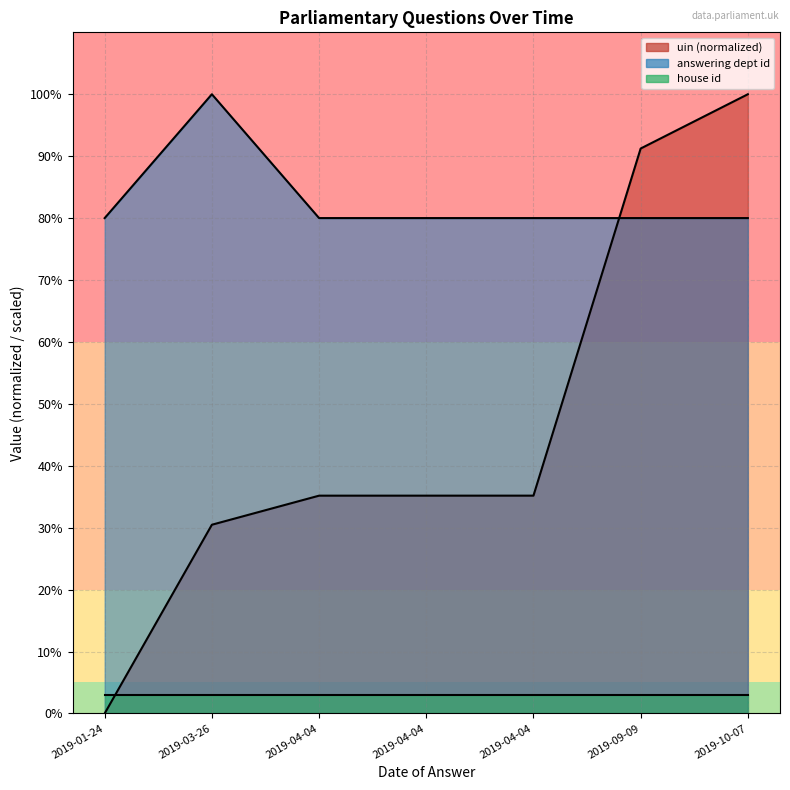

At which label does answering dept id reach its minimum?

2019-01-24